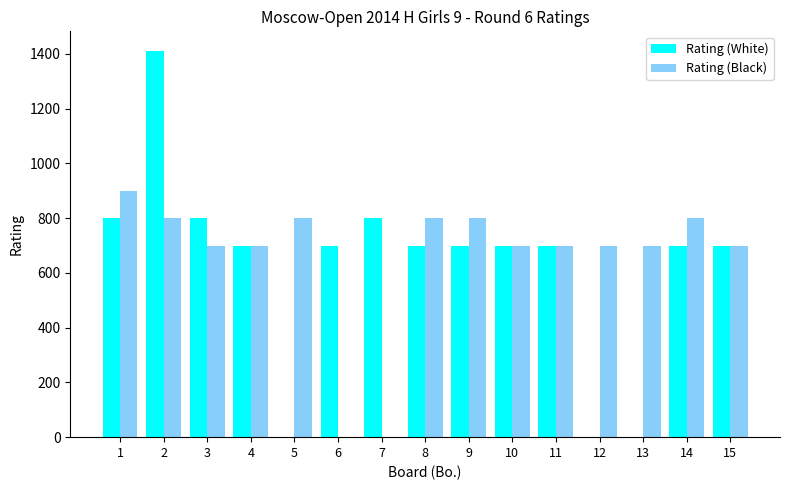

What is the sum of the Rating (Black) values at 10 and 12?

1400